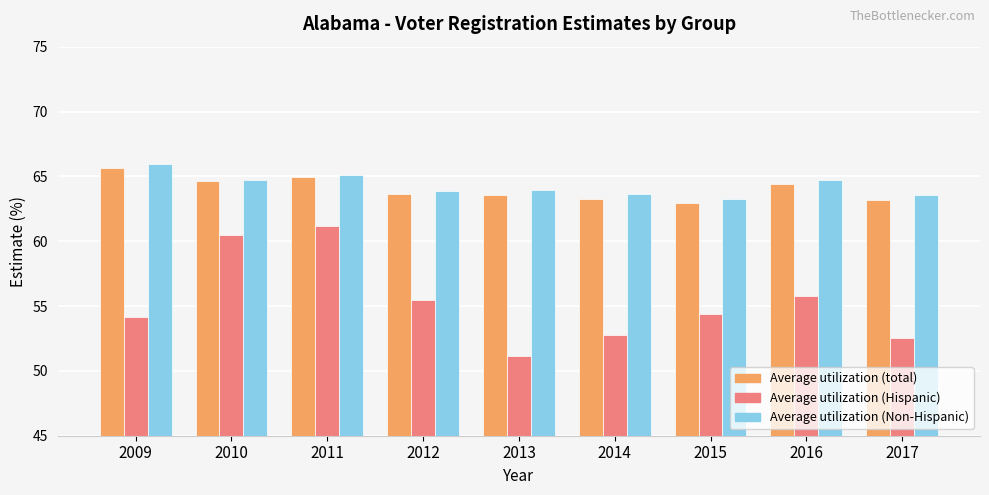

What is the greatest value displayed?

65.9